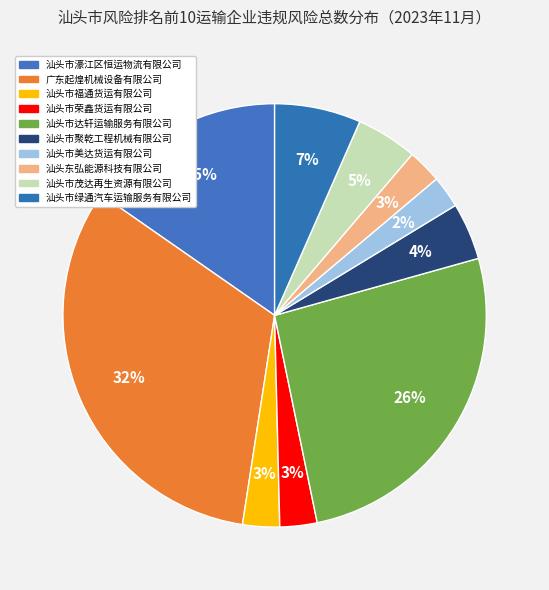

What is the ratio of the value at 汕头市绿通汽车运输服务有限公司 to the value at 广东起煌机械设备有限公司?

0.2